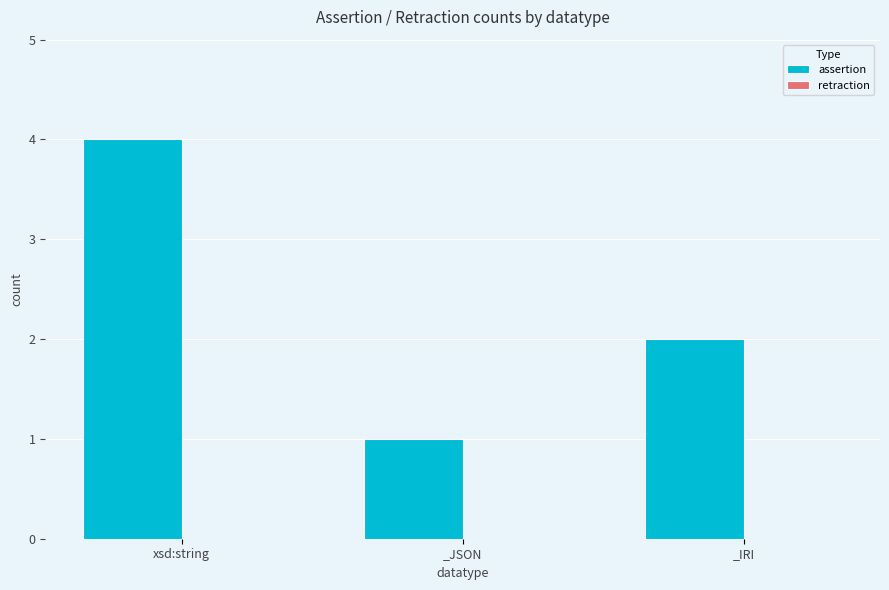

How many bars are there in total?

3